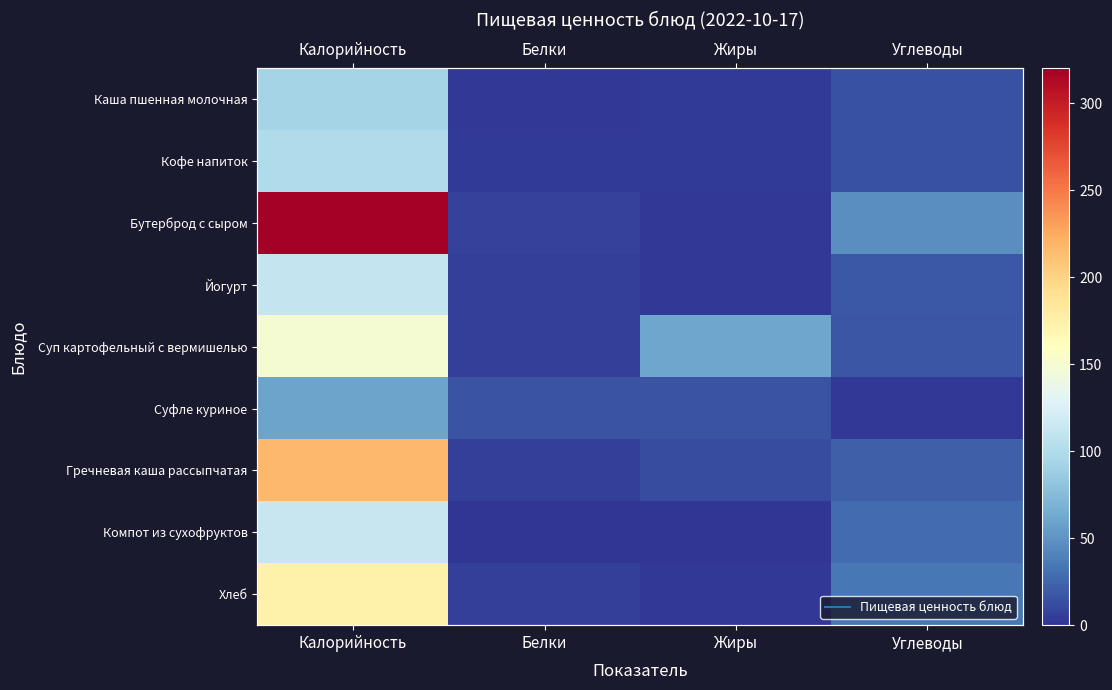

At which label is Йогурт closest to 57?

Углеводы